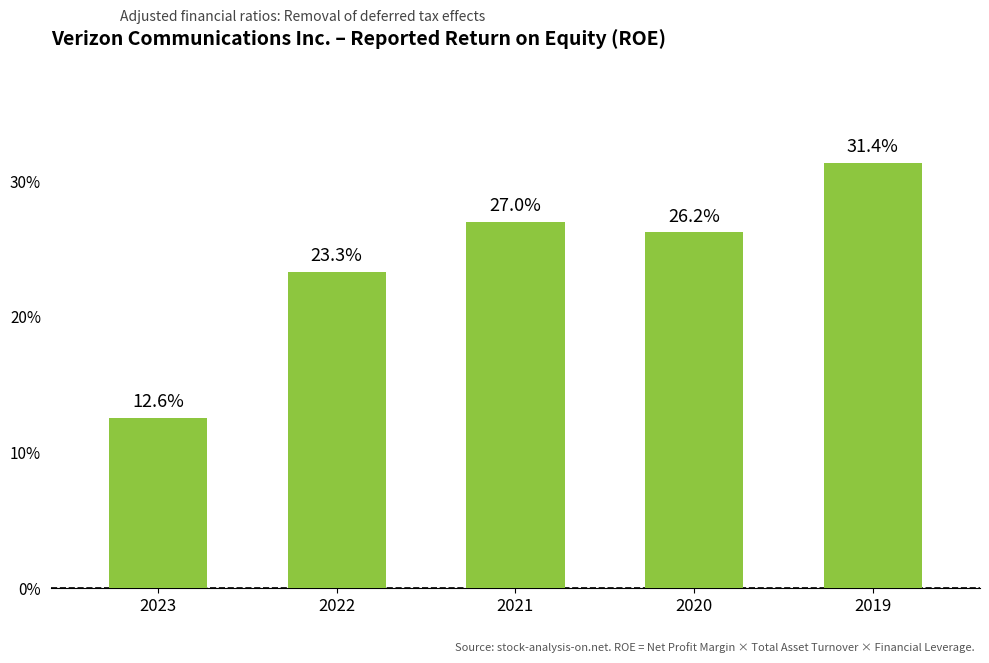

Are the bars horizontal?

No